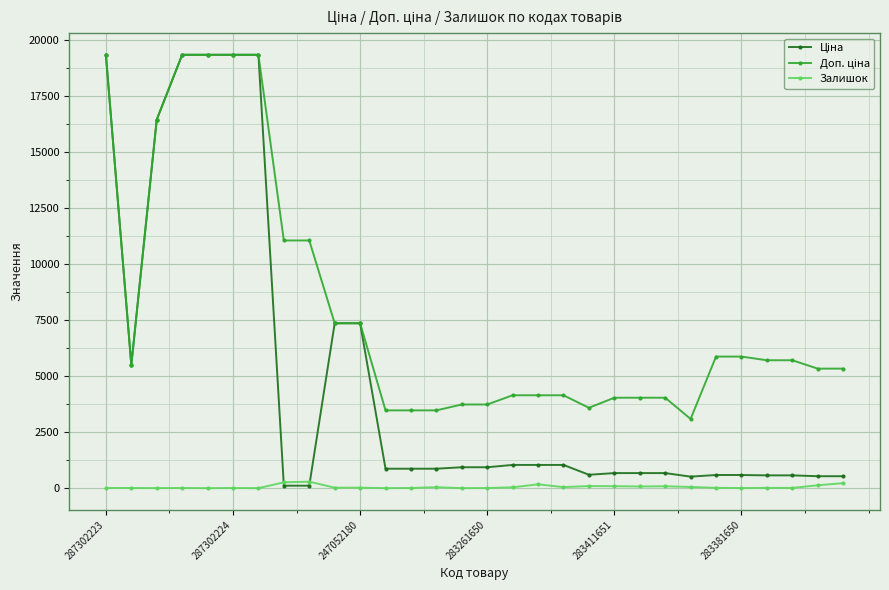

At how many categories does at least one series exceed 15588?

6